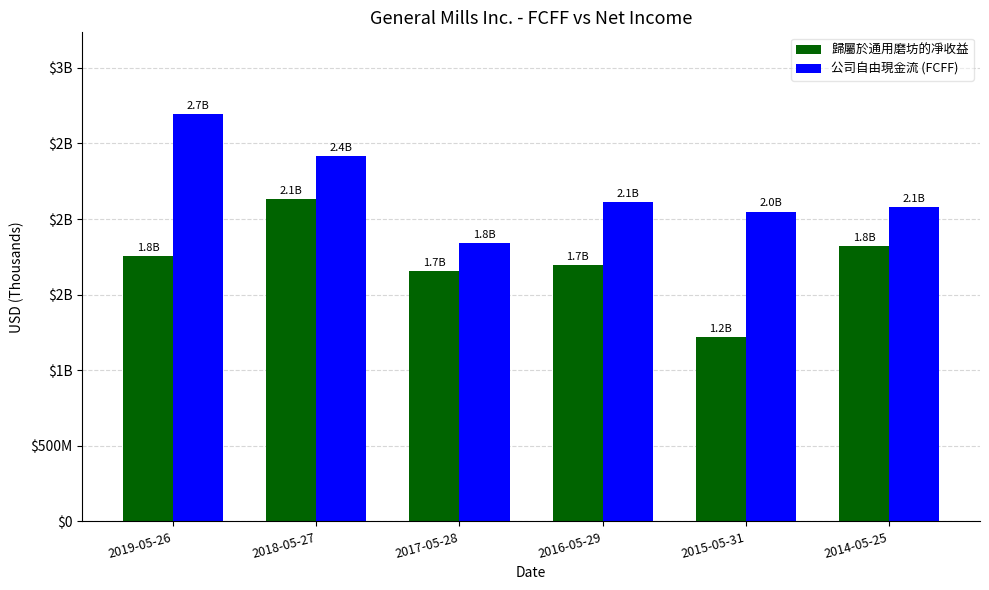

Rank the categories by 公司自由現金流 (FCFF) value from lowest to highest.

2017-05-28, 2015-05-31, 2014-05-25, 2016-05-29, 2018-05-27, 2019-05-26